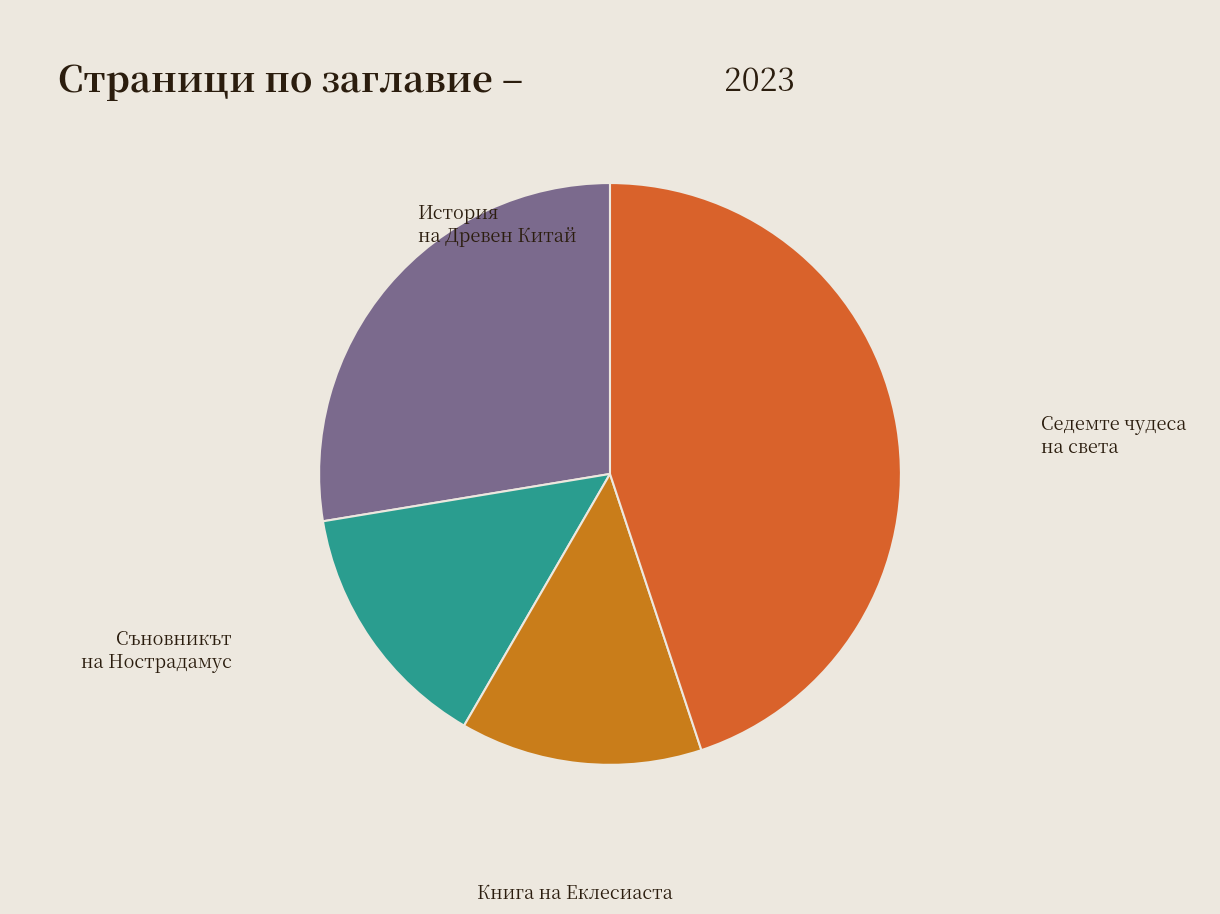

Between Съновникът на Нострадамус and История на Древен Китай, which is larger?

История на Древен Китай